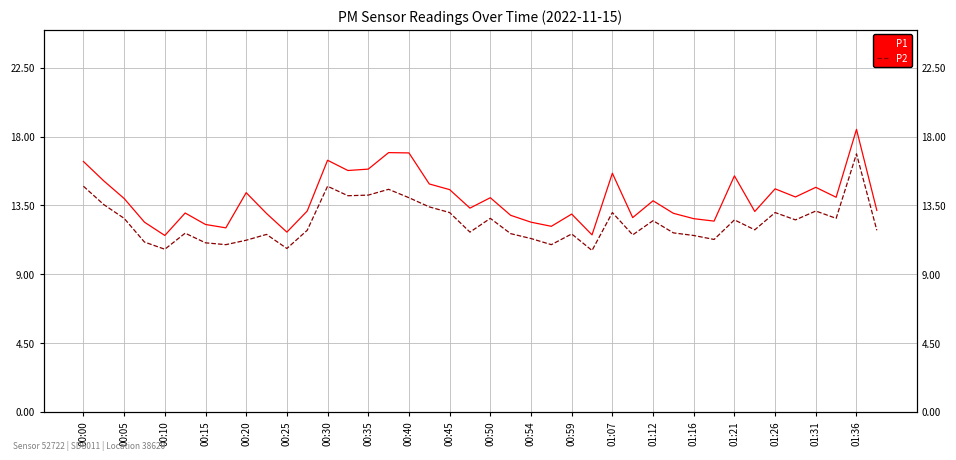

How many values in the P2 series are below 11?

5